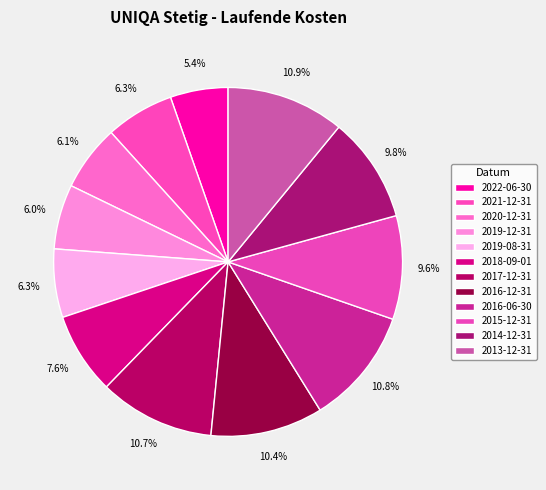

Between 2018-09-01 and 2013-12-31, which is larger?

2013-12-31